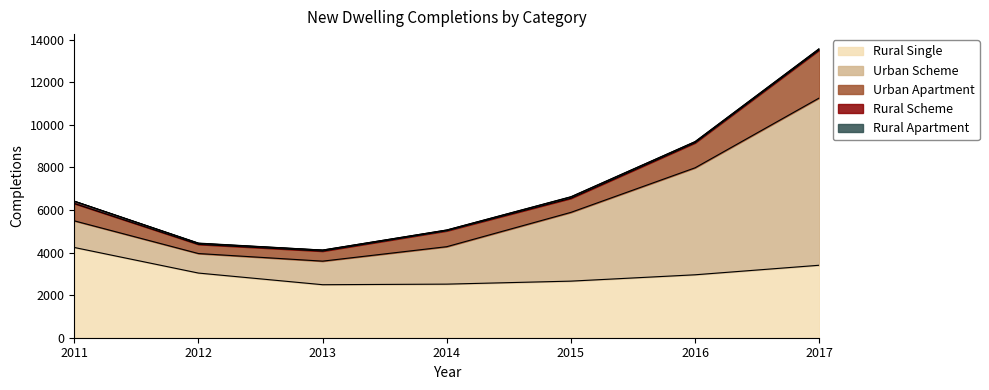

How many values in the Rural Apartment series exceed 6?

3